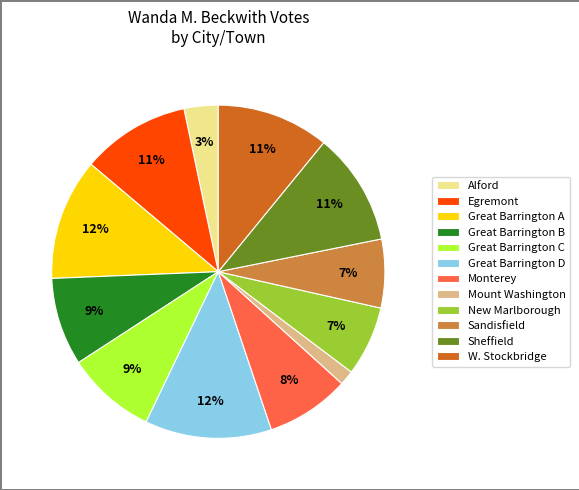

Is Great Barrington B the majority of the pie?

No